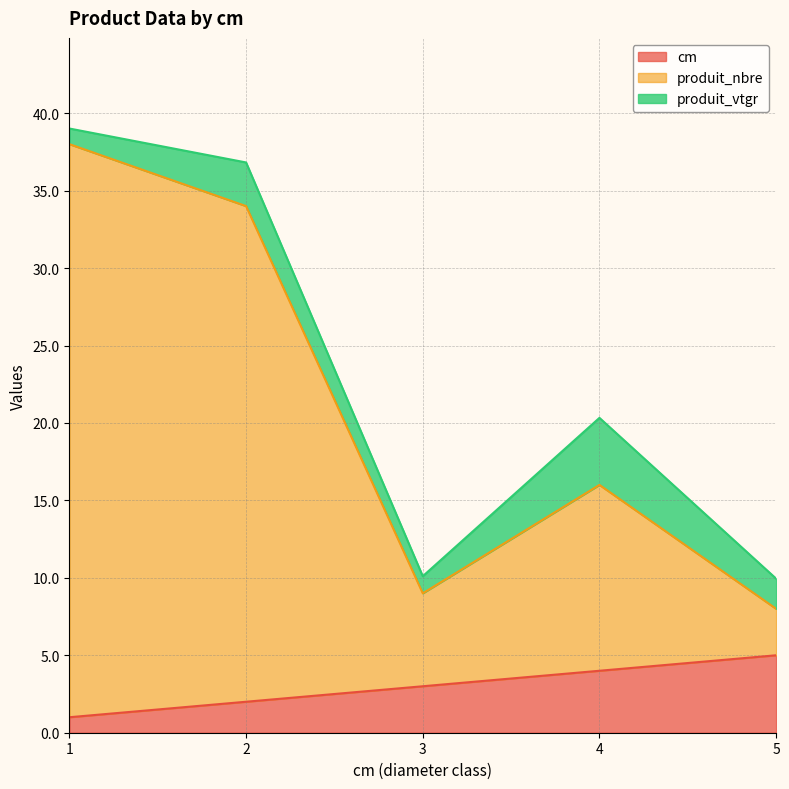

At which label does produit_nbre first exceed 16?

1